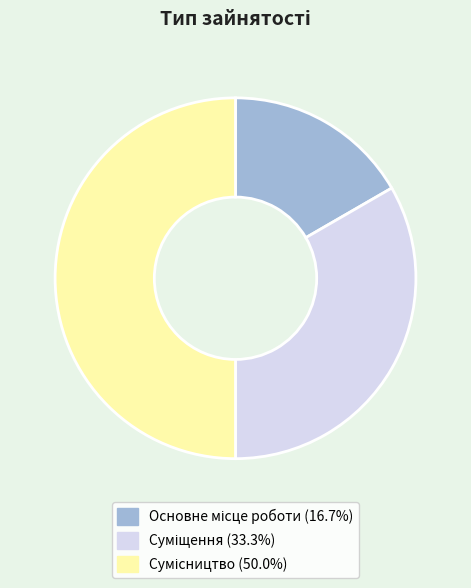

What is the ratio of the value at Сумісництво to the value at Основне місце роботи?

3.0